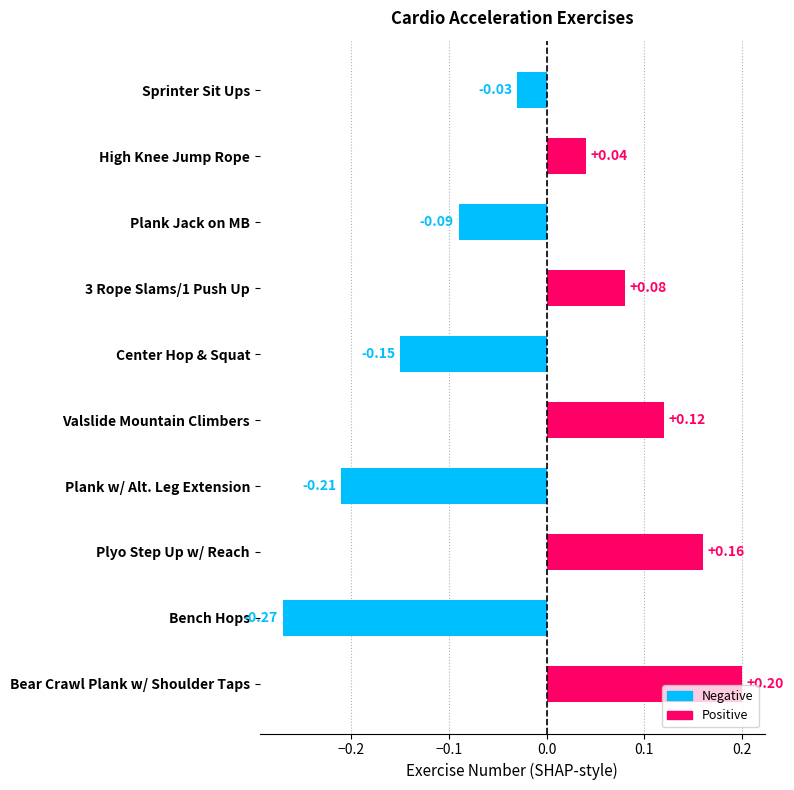

How many categories are shown in the chart?

10